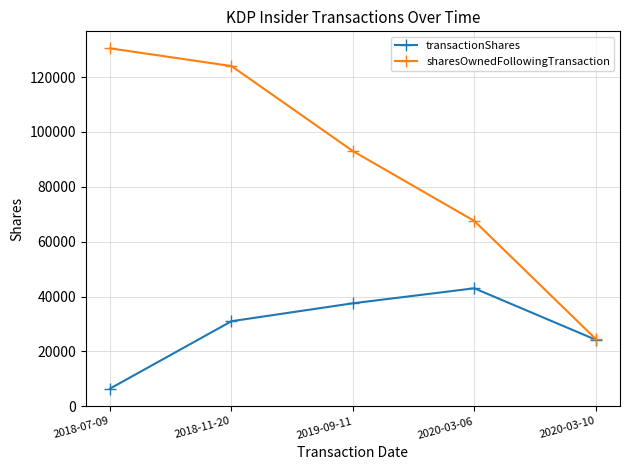

Where is sharesOwnedFollowingTransaction nearest to the value 77495?

2020-03-06